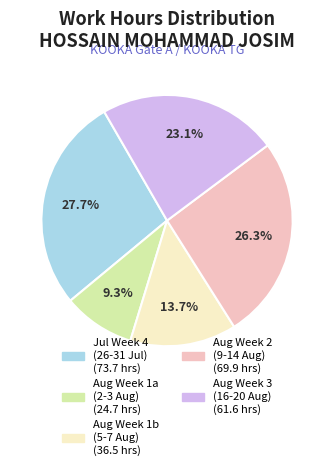

Is there any slice that represents more than half of the pie?

No